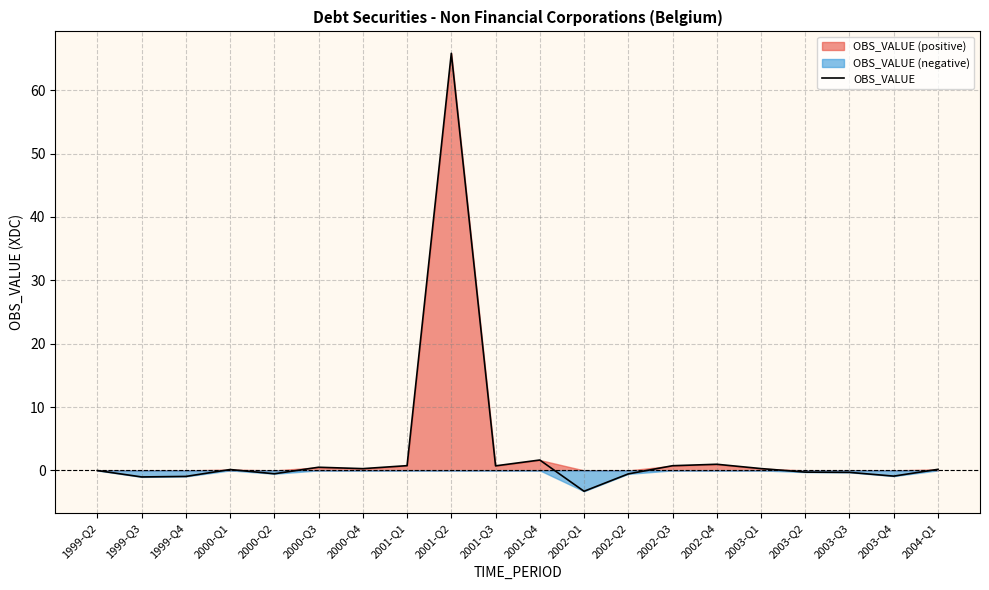

Is it true that the value at 1999-Q4 is -1.6?

False